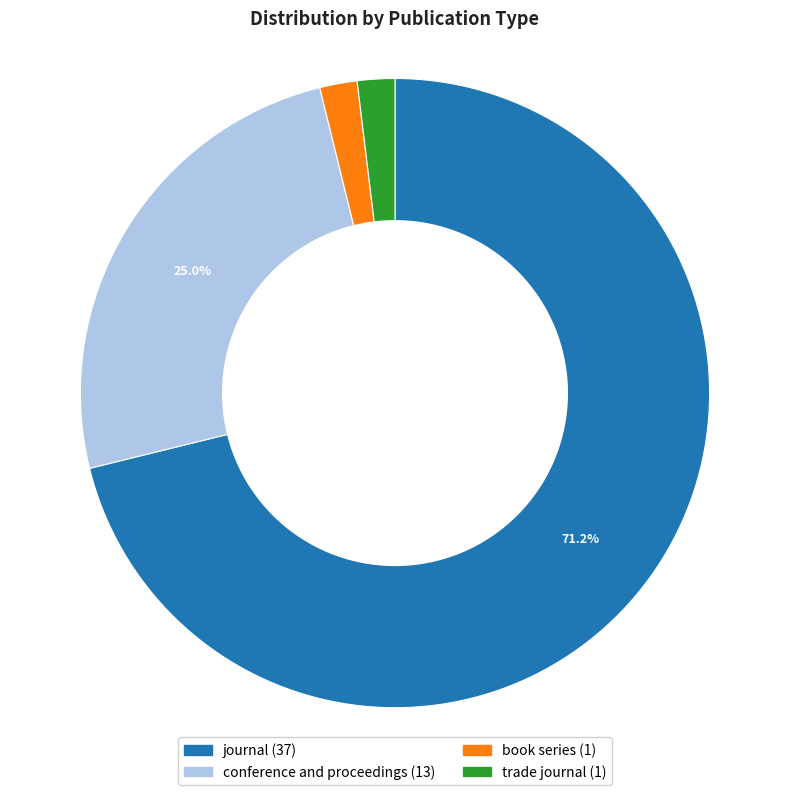

How much of the chart is everything except conference and proceedings?

75.0%